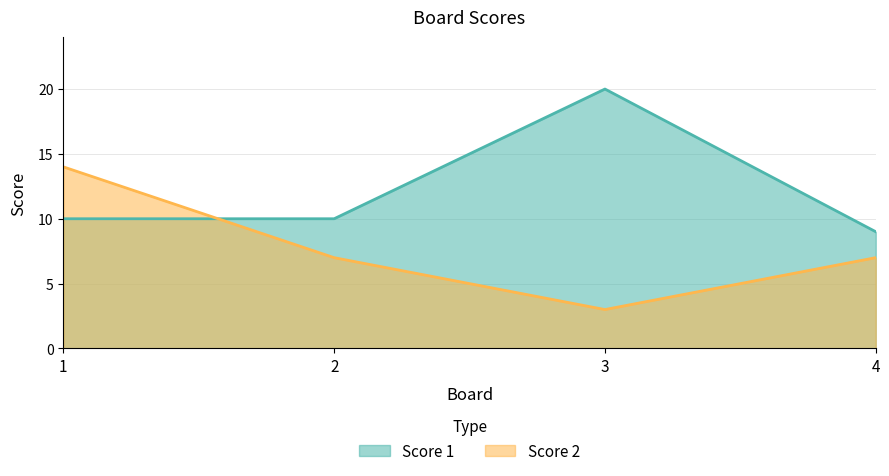

List the labels in order of Score 2 value, smallest first.

3, 2, 4, 1